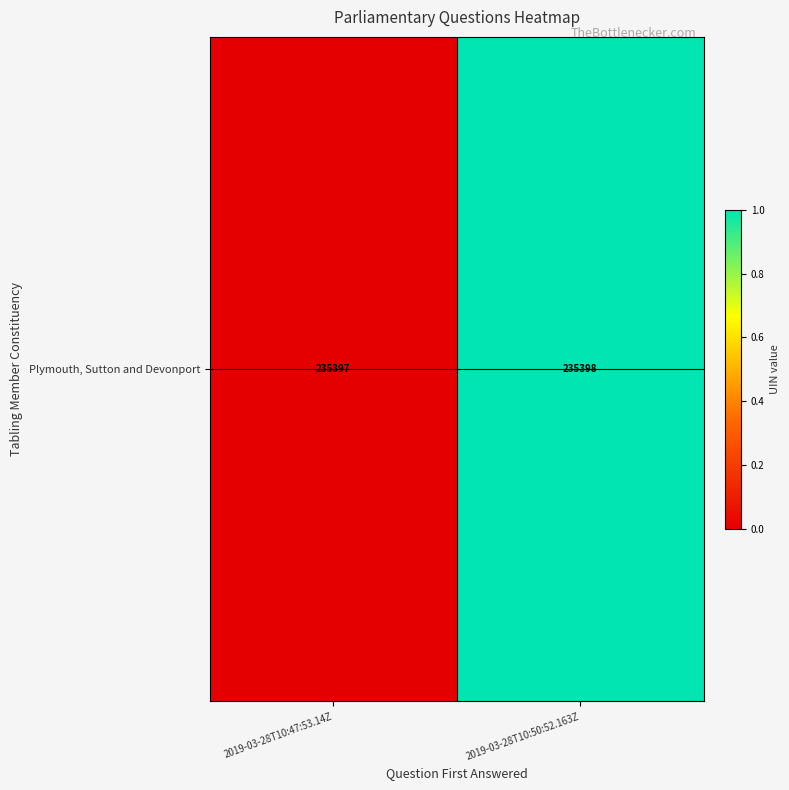

What is the change in value from 2019-03-28T10:47:53.14Z to 2019-03-28T10:50:52.163Z?

+1.0